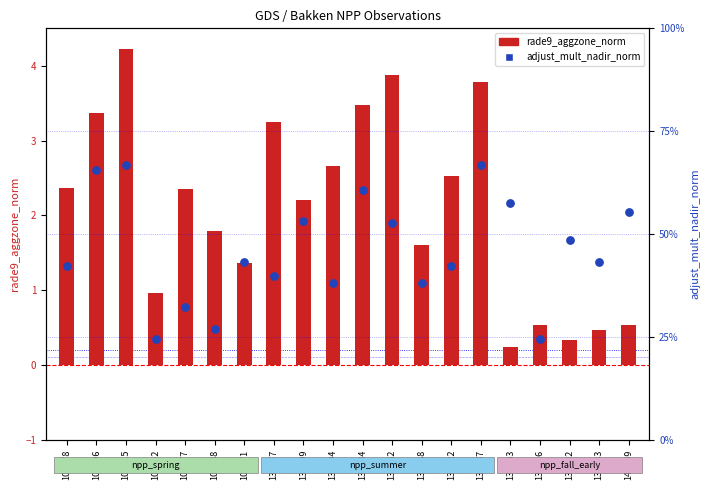

At which category is the sum across all series the highest?

103515